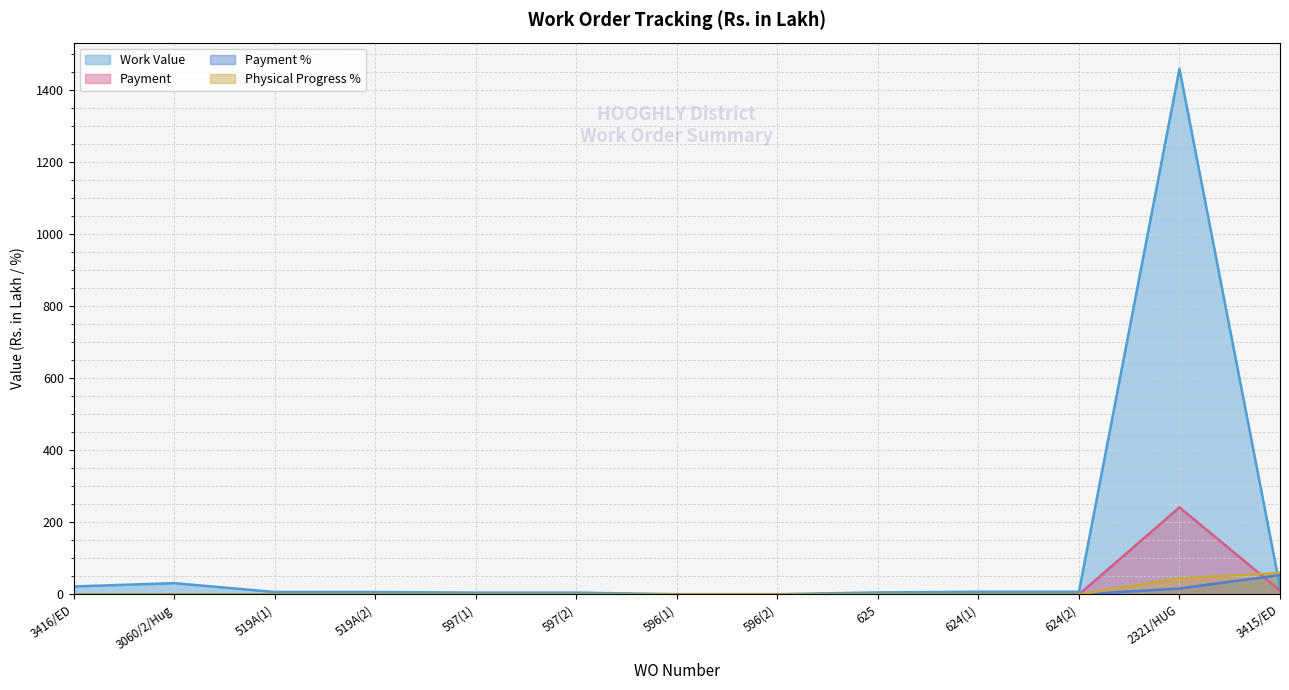

Reading left to right, transcribe all the data shown in this chart.

Work Value: 3416/ED=22.1	3060/2/Hug=31.4	519A(1)=6.9	519A(2)=6.9	597(1)=5.0	597(2)=5.0	596(1)=0.7	596(2)=0.7	625=5.6	624(1)=7.5	624(2)=7.5	2321/HUG=1458.0	3415/ED=20.3
Payment: 3416/ED=0.0	3060/2/Hug=0.0	519A(1)=0.0	519A(2)=0.0	597(1)=0.0	597(2)=0.0	596(1)=0.0	596(2)=0.0	625=0.0	624(1)=0.0	624(2)=0.0	2321/HUG=241.6	3415/ED=10.9
Payment %: 3416/ED=0.0	3060/2/Hug=0.0	519A(1)=0.0	519A(2)=0.0	597(1)=0.0	597(2)=0.0	596(1)=0.0	596(2)=0.0	625=0.0	624(1)=0.0	624(2)=0.0	2321/HUG=16.6	3415/ED=53.8
Physical Progress %: 3416/ED=0.0	3060/2/Hug=0.0	519A(1)=0.0	519A(2)=0.0	597(1)=0.0	597(2)=0.0	596(1)=0.0	596(2)=0.0	625=0.0	624(1)=0.0	624(2)=0.0	2321/HUG=45.0	3415/ED=60.0